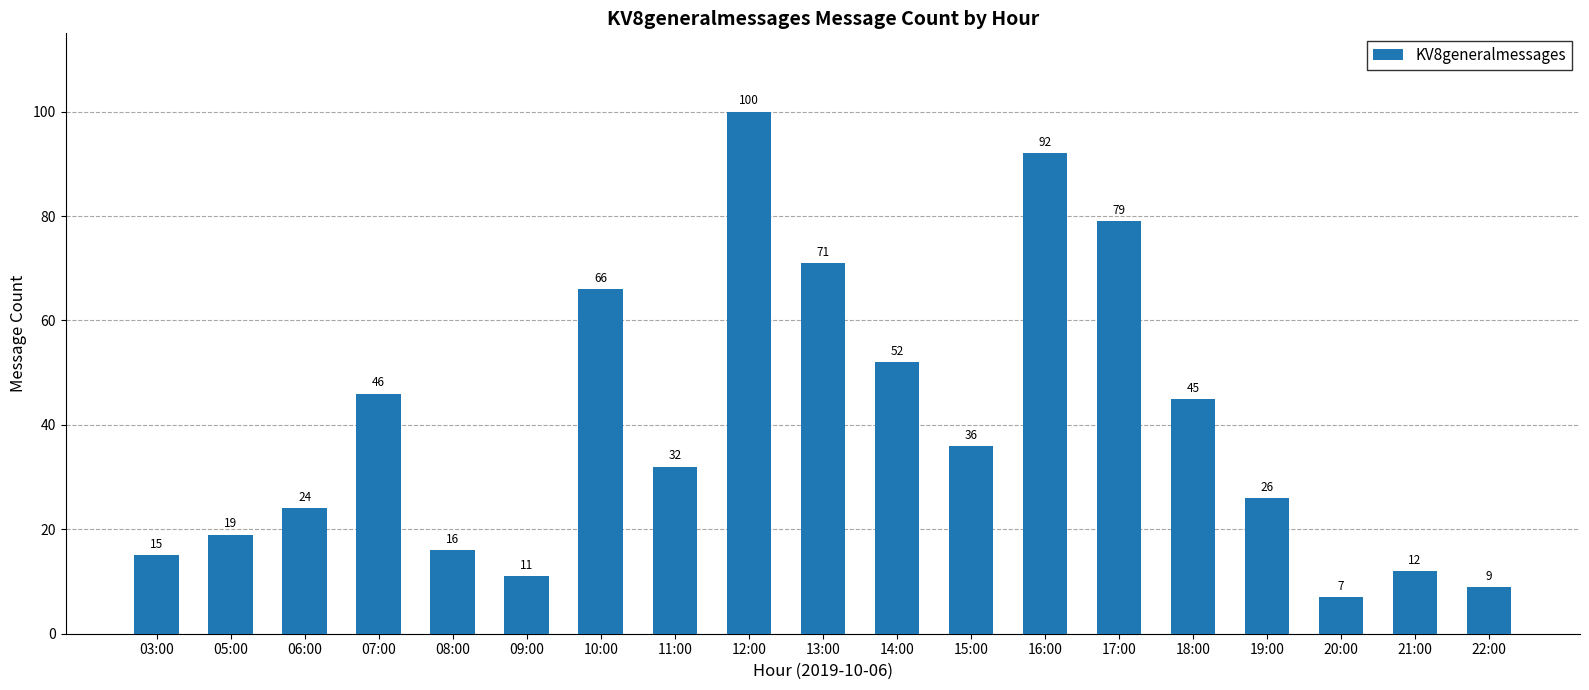

At which category does the chart reach its minimum across all series?

20:00